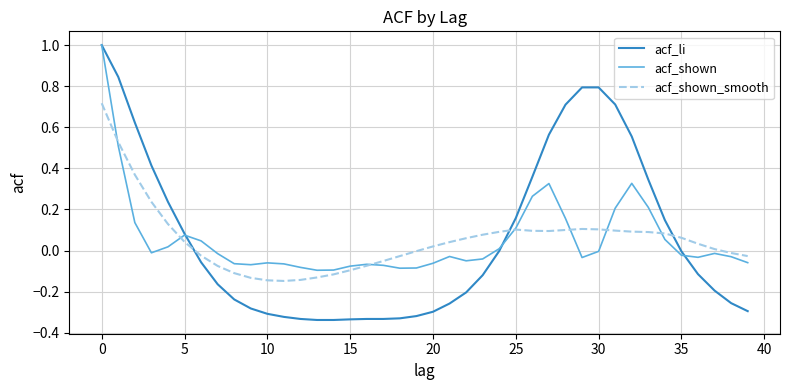

What is the maximum value for acf_shown?

1.0